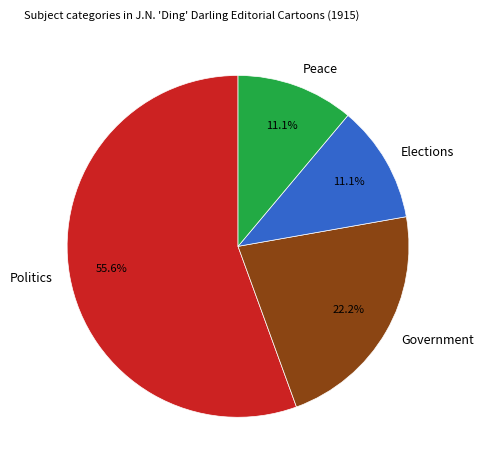

What is the ratio of the value at Peace to the value at Government?

0.5